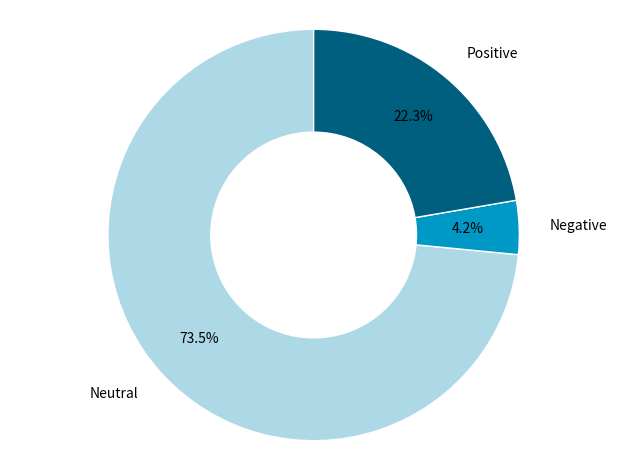

Which has a higher value, Neutral or Positive?

Neutral